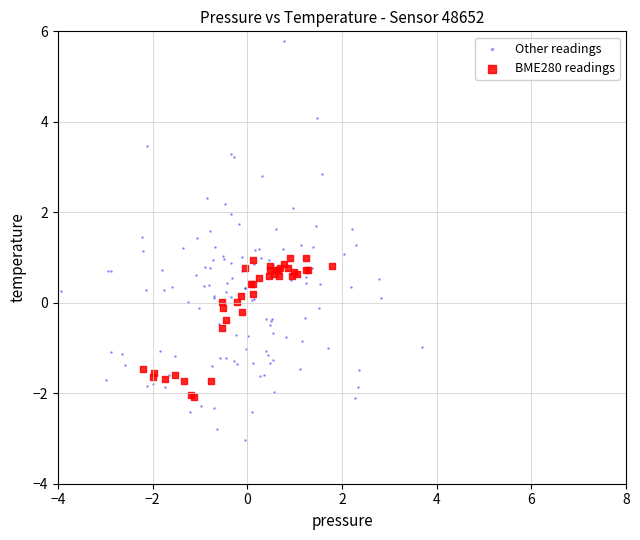

Which series has the widest spread of Y values?

Other readings